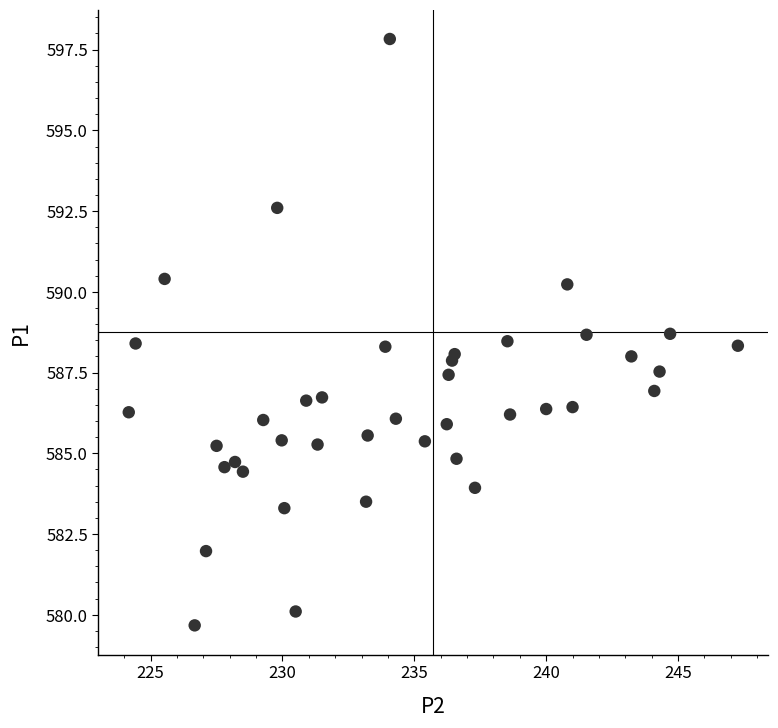

What is the range of X values (max minus min)?

23.1